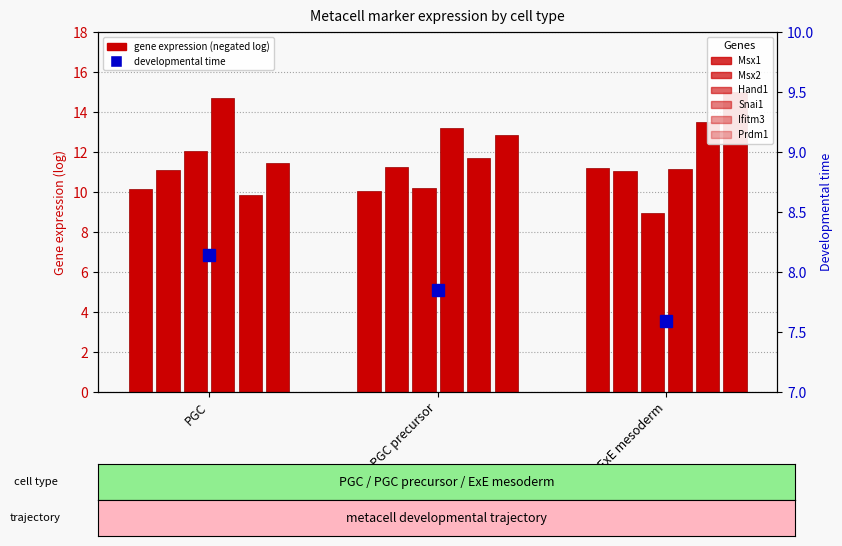

How many data points does each series have?

3